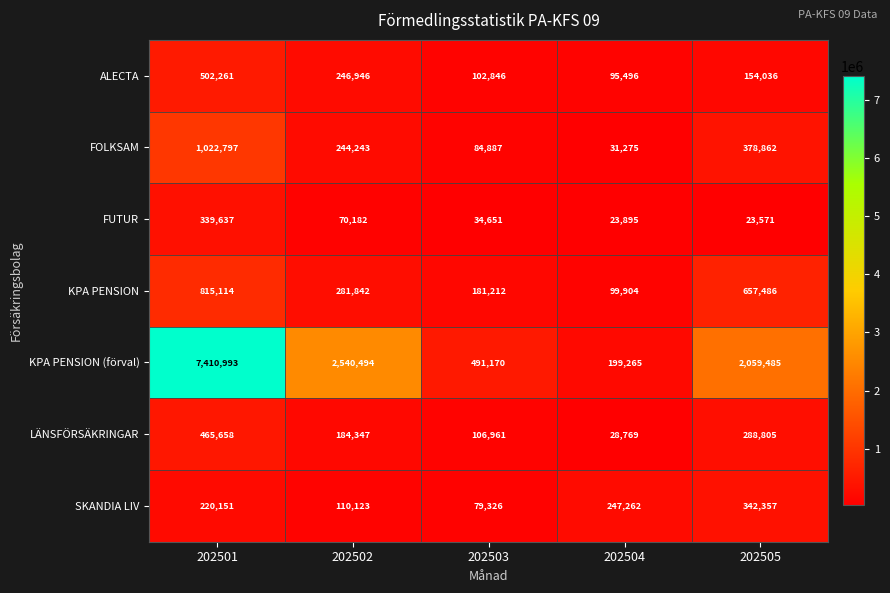

Which series has the largest total across all categories?

KPA PENSION (förval)